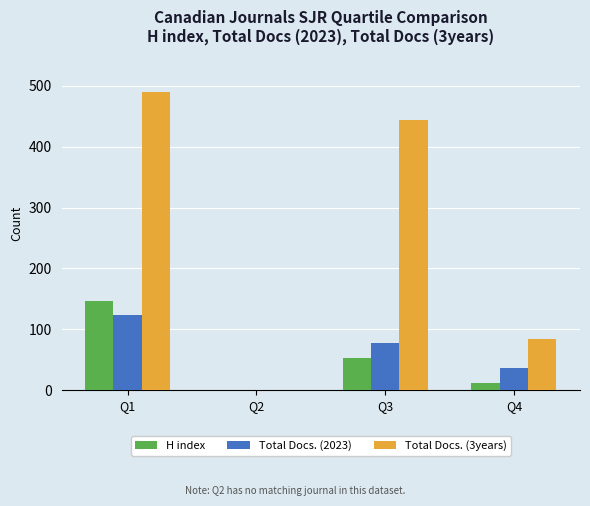

Does the chart contain stacked bars?

No